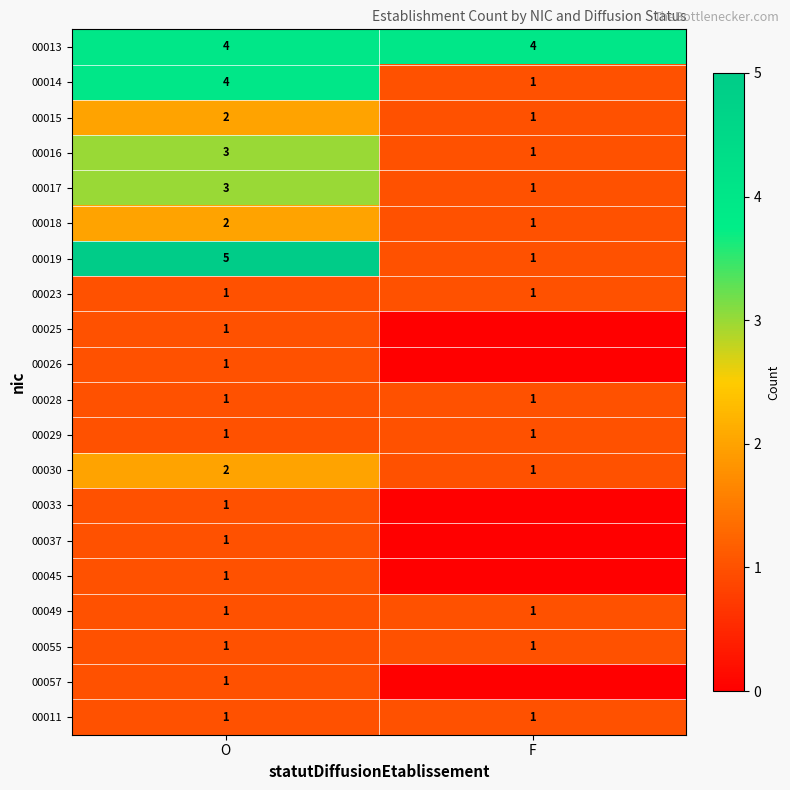

List the labels in order of 00015 value, largest first.

O, F